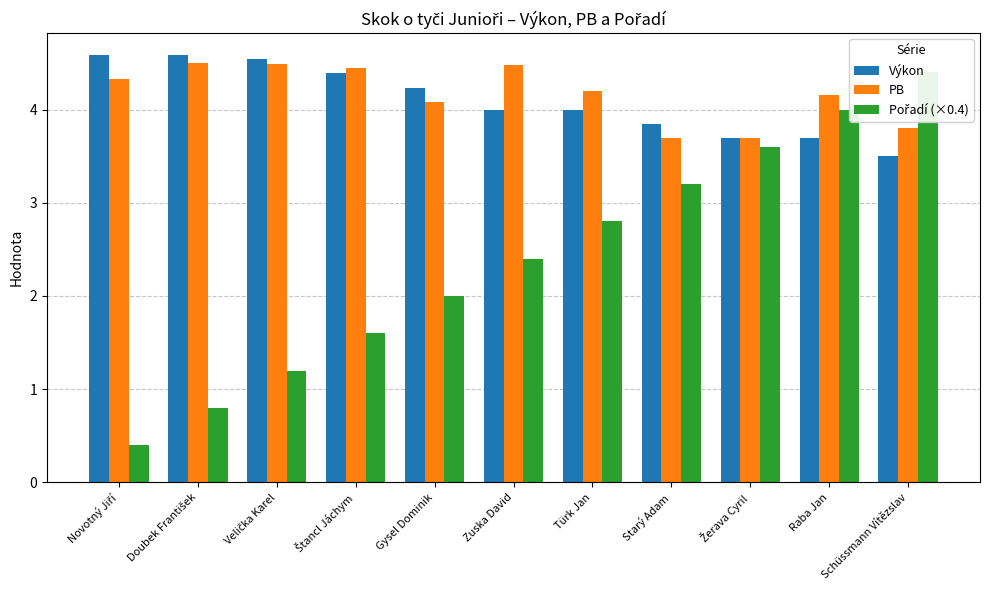

List the labels in order of Výkon value, smallest first.

Schüssmann Vítězslav, Žerava Cyril, Raba Jan, Starý Adam, Zuska David, Türk Jan, Gysel Dominik, Štancl Jáchym, Velička Karel, Novotný Jiří, Doubek František